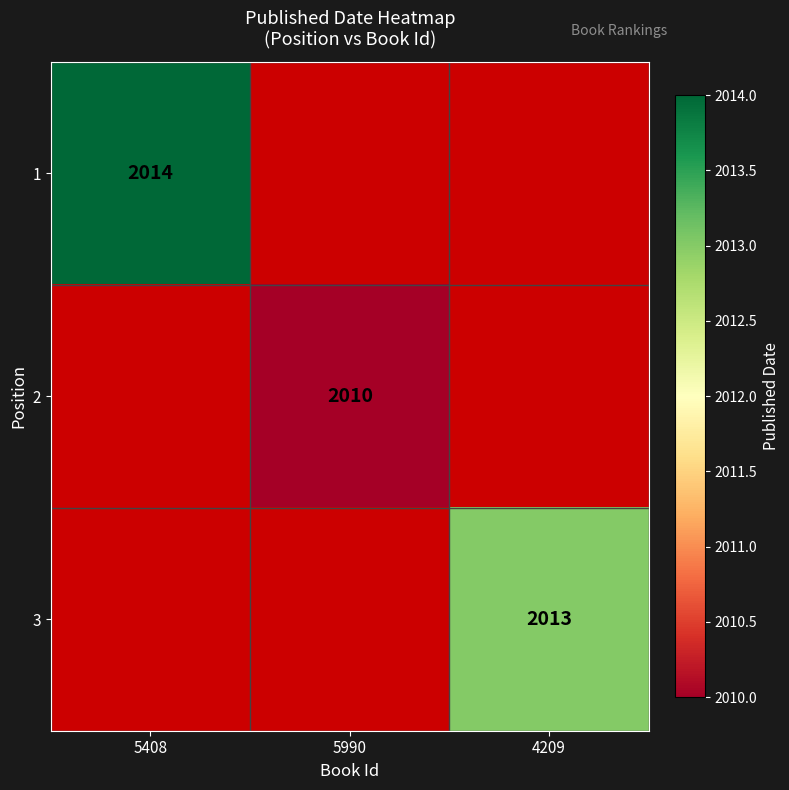

True or false: 3 has a value of 2930 at 4209.

False